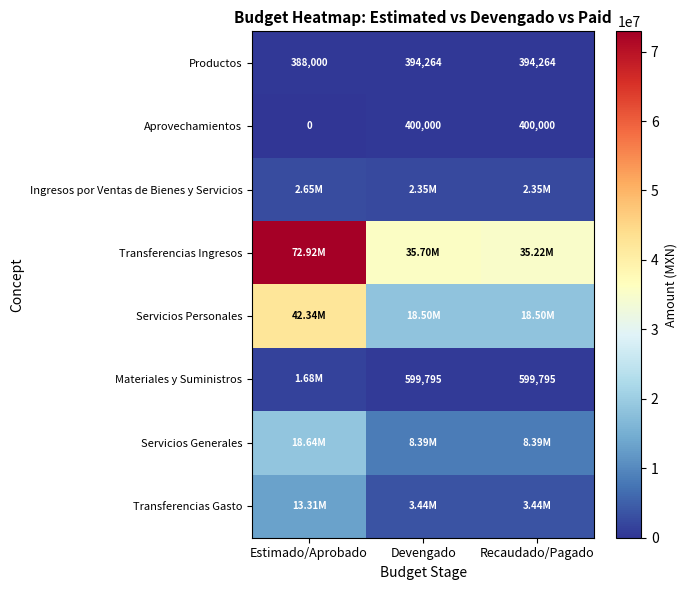

What is the approximate value of Materiales y Suministros at Recaudado/Pagado?

599794.9